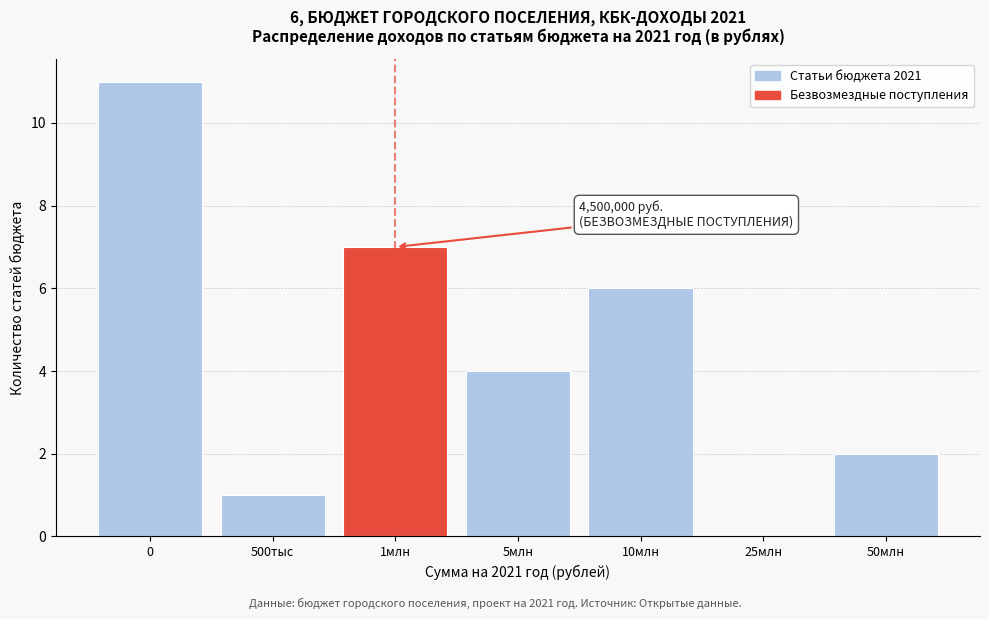

Reading left to right, extract all data points from this chart.

0=11	500тыс=1	1млн=7	5млн=4	10млн=6	25млн=0	50млн=2